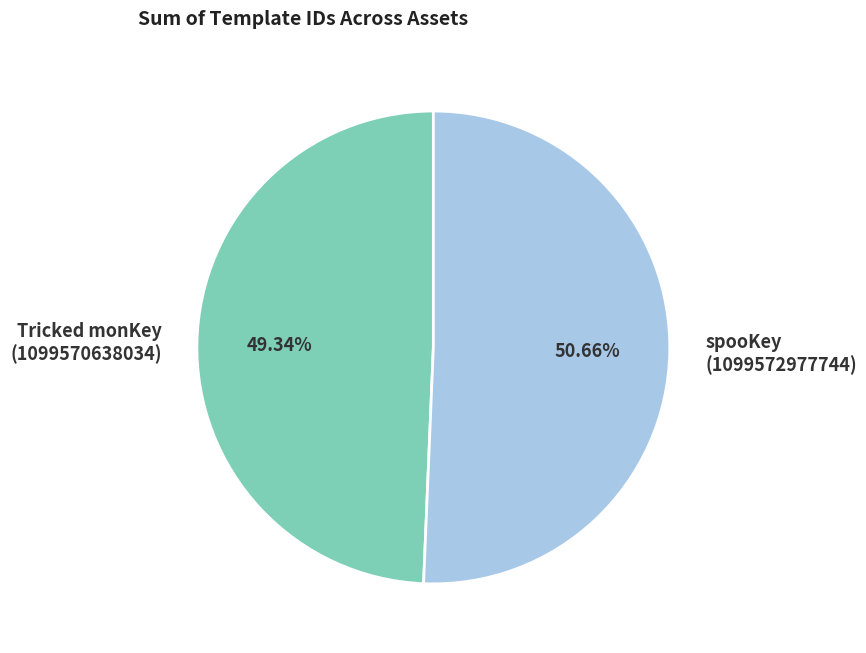

Which slice is the largest?

spooKey (1099572977744)